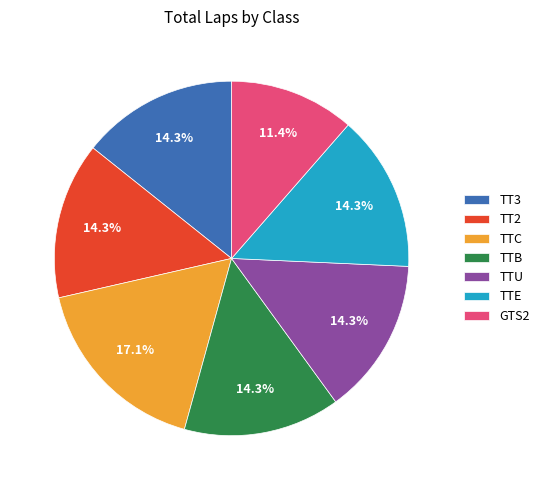

Is it true that TTE is 14% of the pie?

True